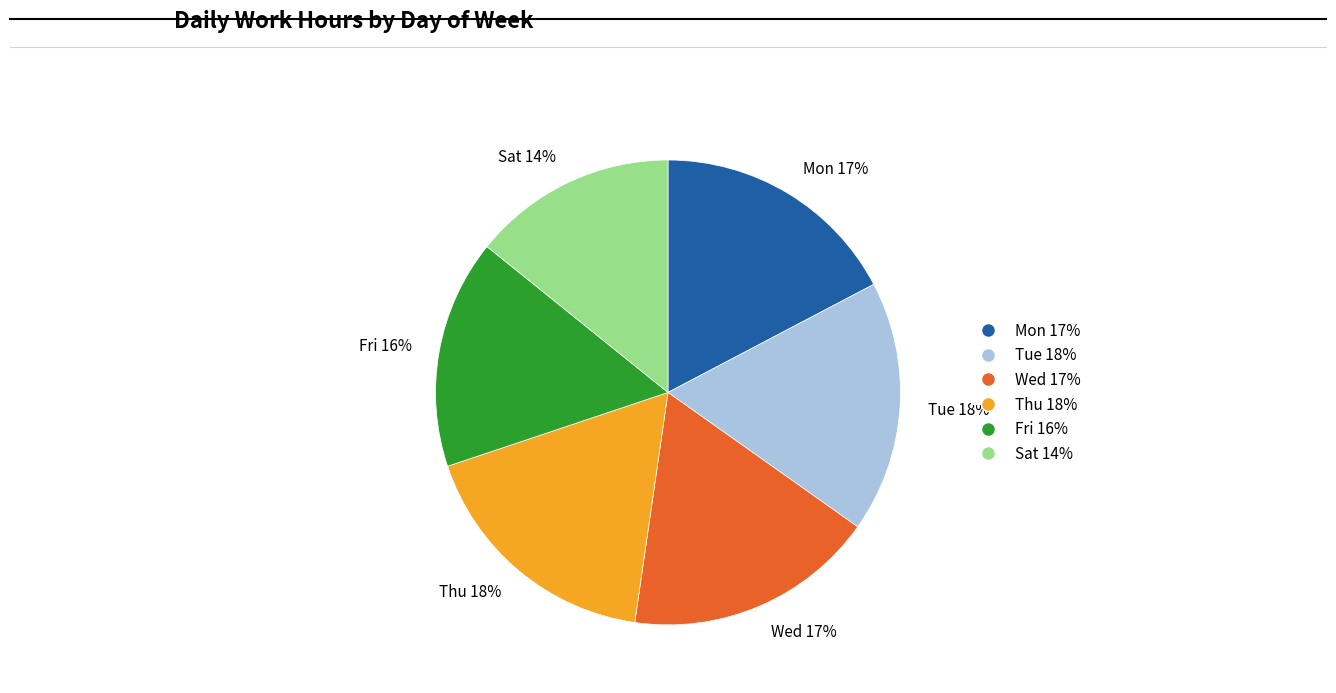

To the nearest percent, what percentage of the pie is Fri?

16%